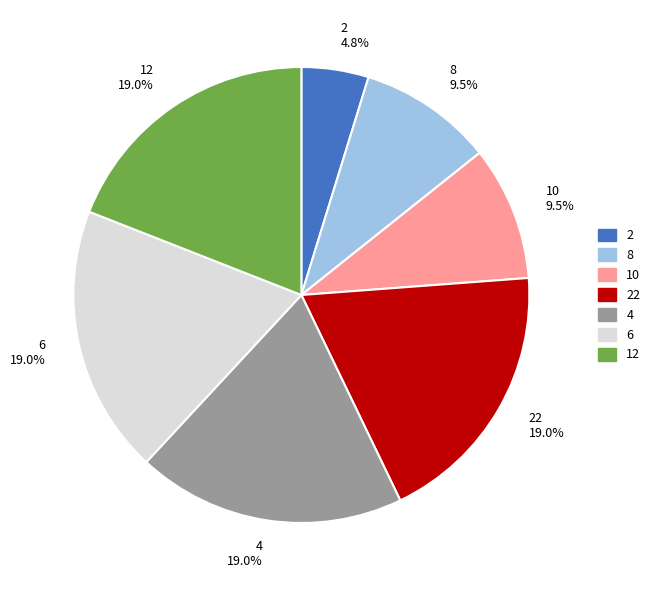

To the nearest percent, what is the difference between the largest and smallest slice percentages?

14%